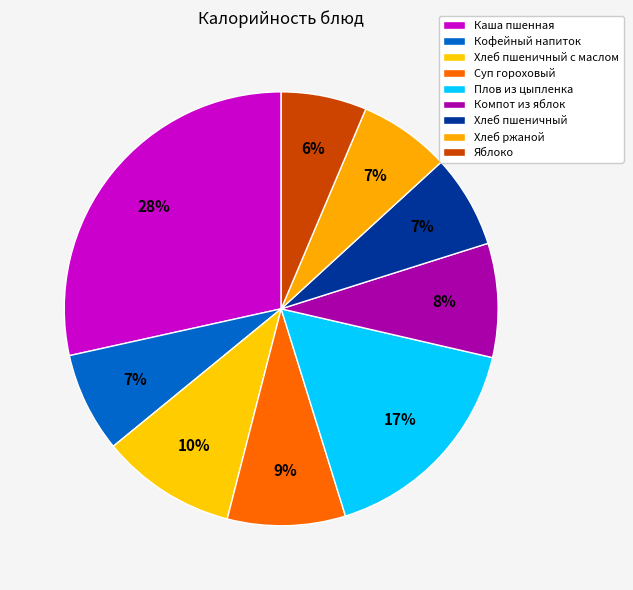

Which category has the biggest portion of the pie?

Каша пшенная